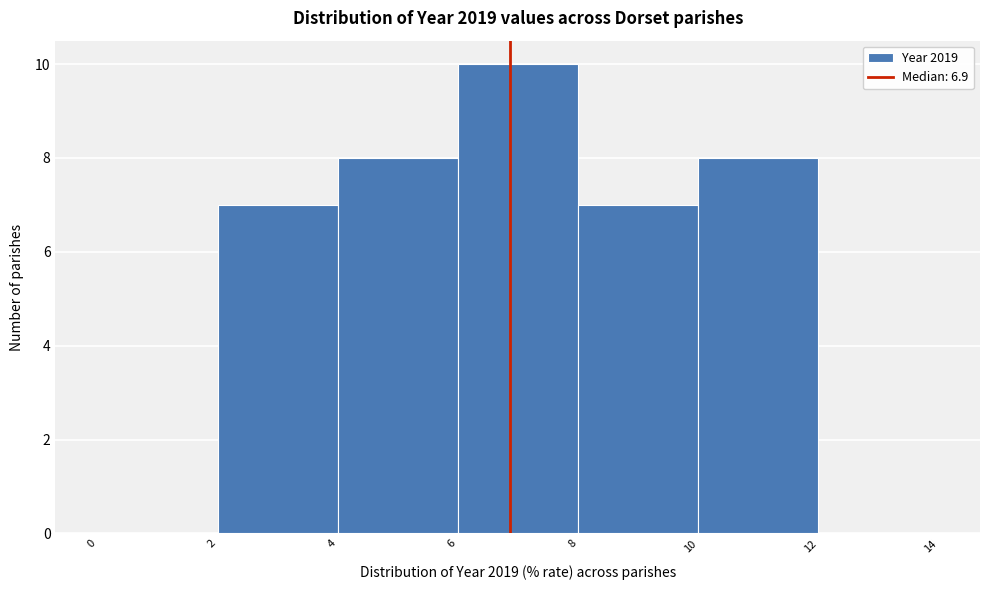

What is the height of the bar covering 6 to 8 on the x-axis? The values are not printed on the chart, so give them approximately, as read against the axis.

10